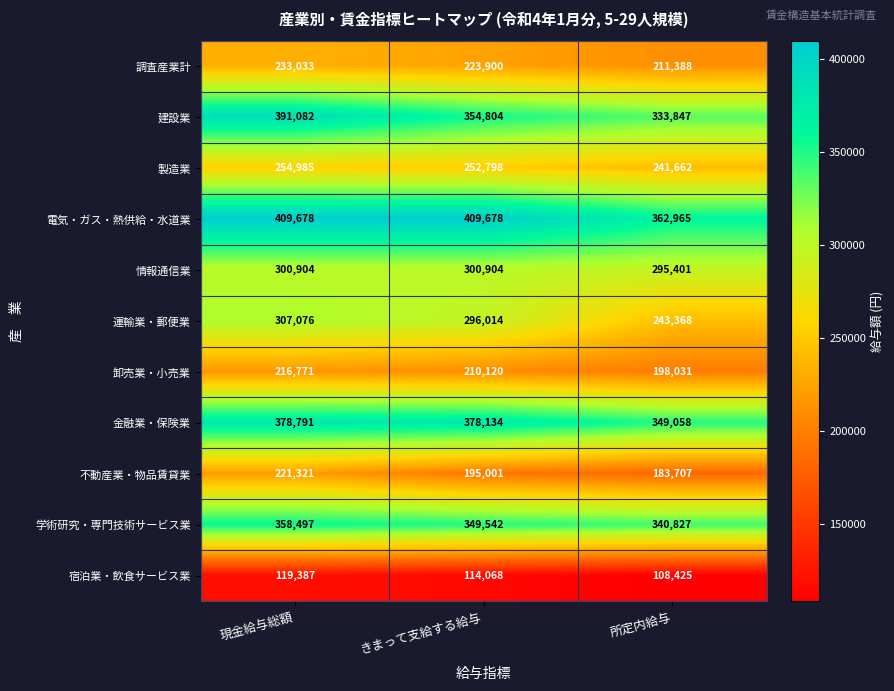

Which series changed the most between きまって支給する給与 and 所定内給与?

運輸業・郵便業